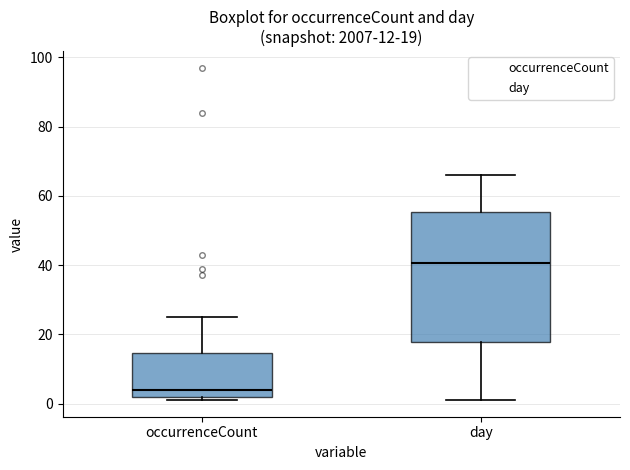

Which box is the tallest, from its lower edge to its upper edge?

day